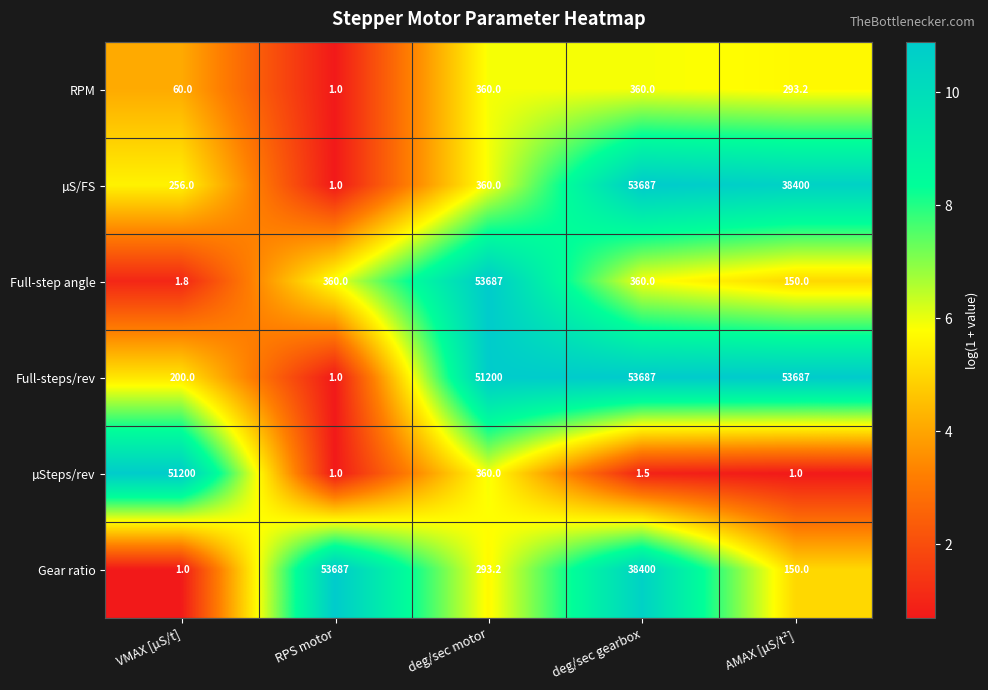

At VMAX [µS/t], list the series in order from largest to smallest.

µSteps/rev, µS/FS, Full-steps/rev, RPM, Full-step angle, Gear ratio